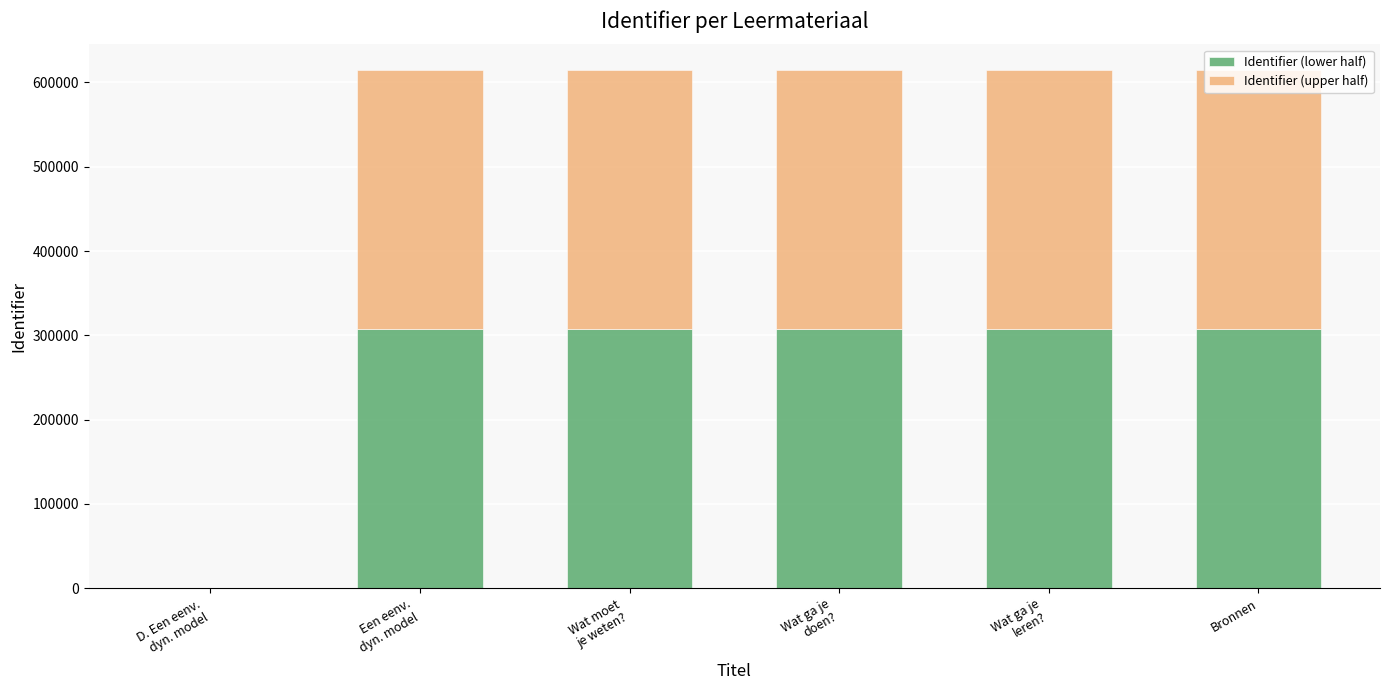

What is the sum of all Identifier (lower half) values?

1536438